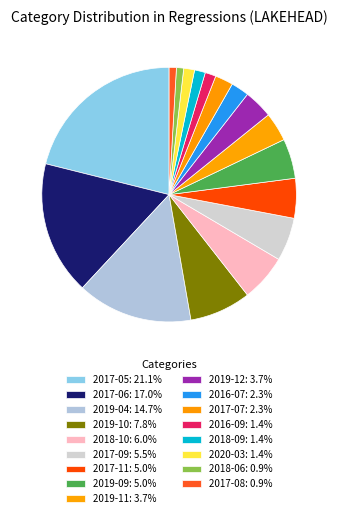

The 2017-11 slice represents 5% of the pie. True or false?

True